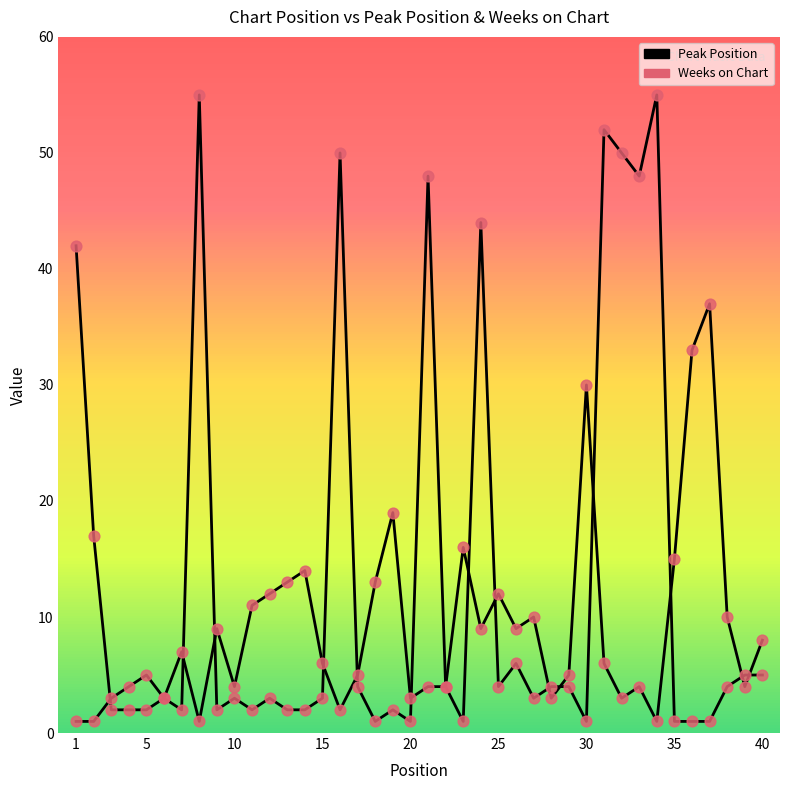

Which series has the largest total across all categories?

Weeks on Chart